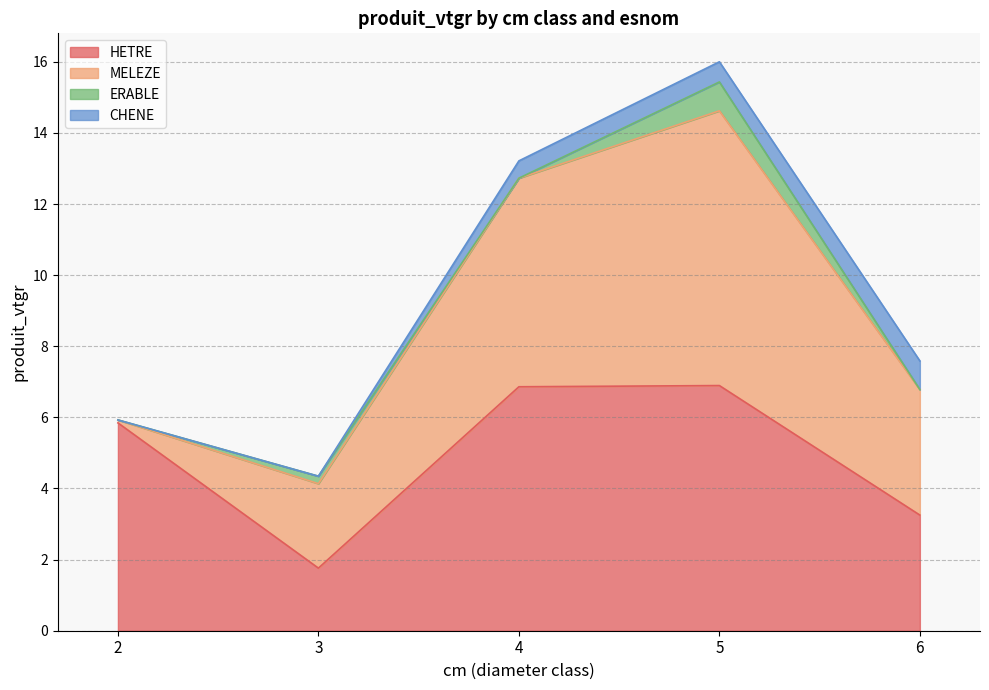

The value of CHENE at 2 is 0.0. True or false?

True